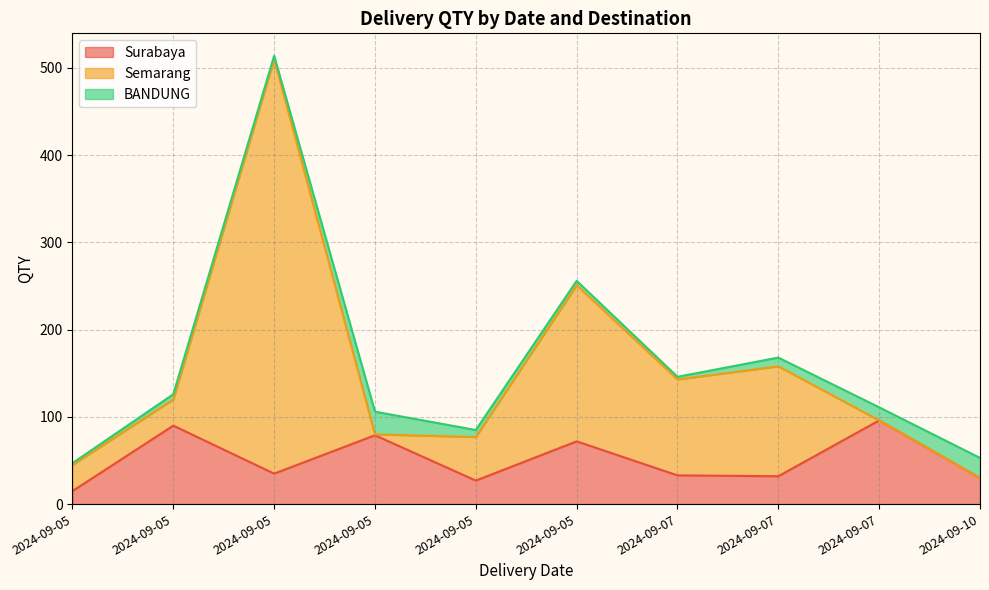

Where does the BANDUNG series first go above 8?

2024-09-05